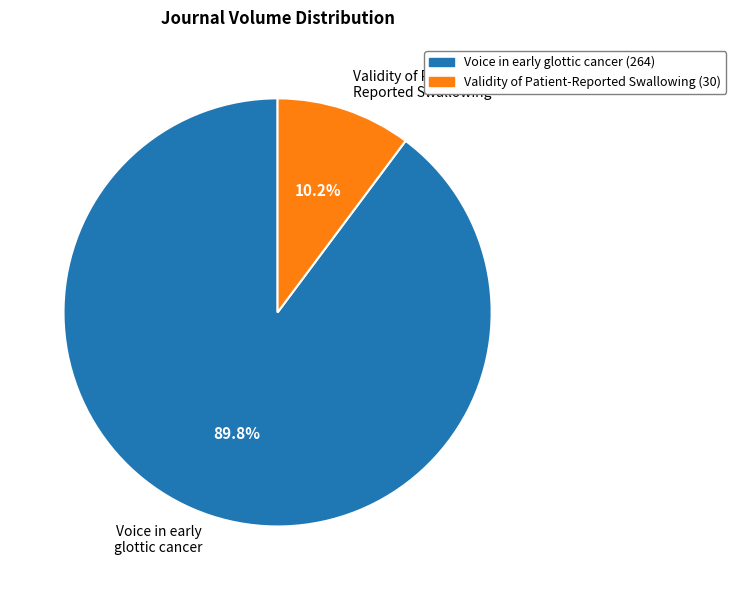

Count the number of slices in the pie.

2